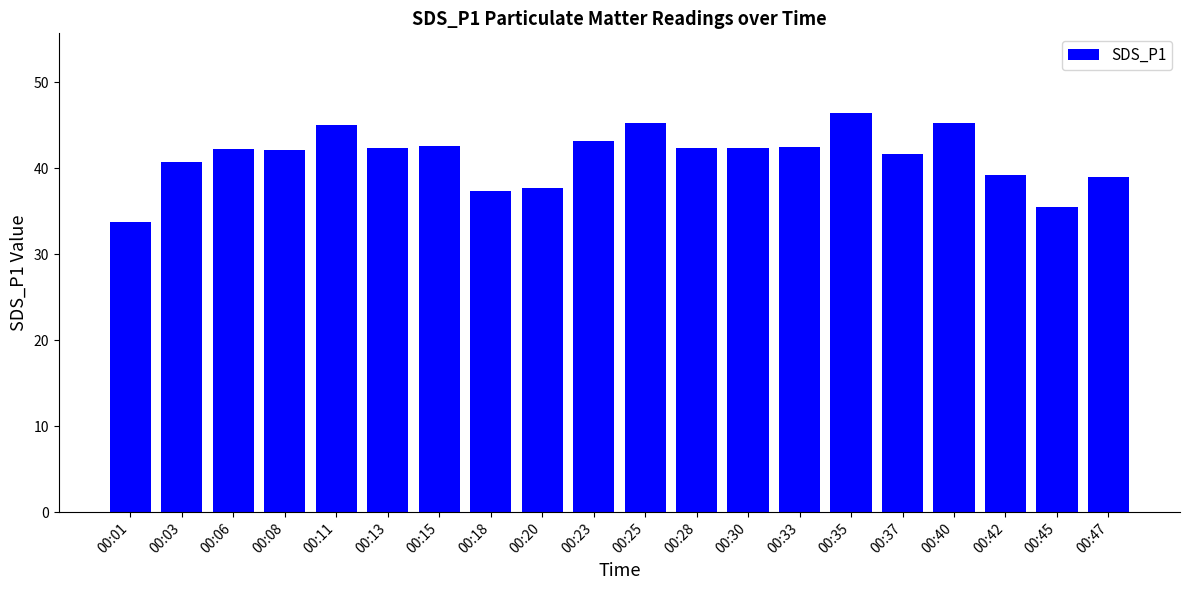

Count the number of categories in the chart.

20